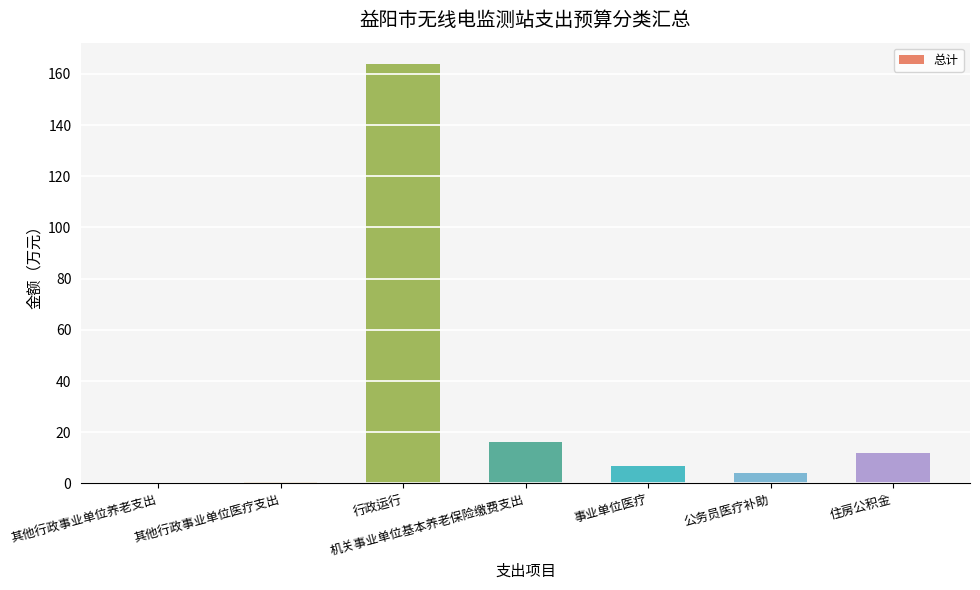

At which label is the value closest to 82?

机关事业单位基本养老保险缴费支出